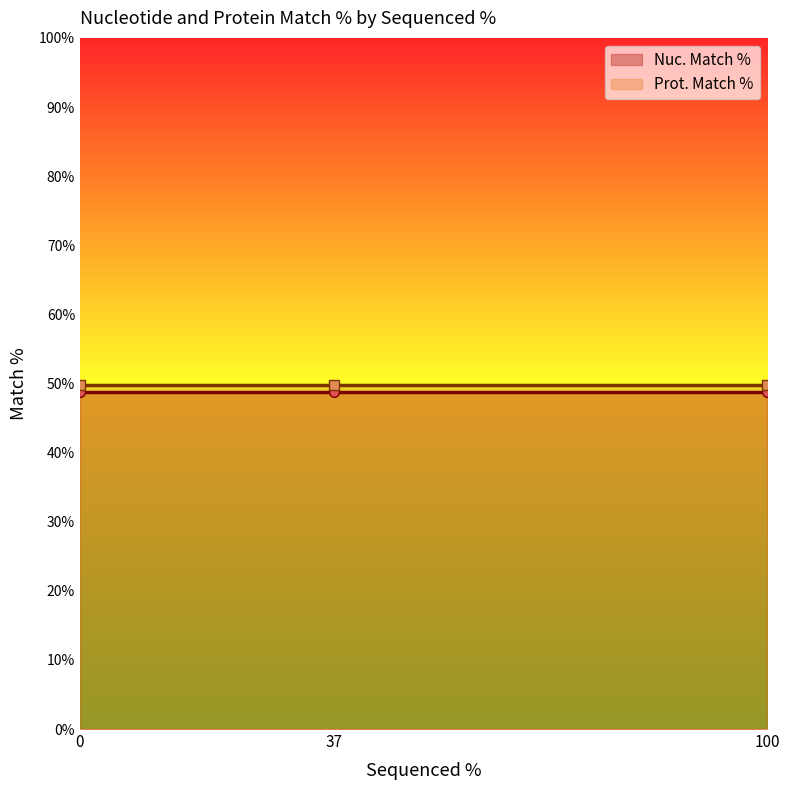

What is the average value of the Prot. Match % series?

49.8